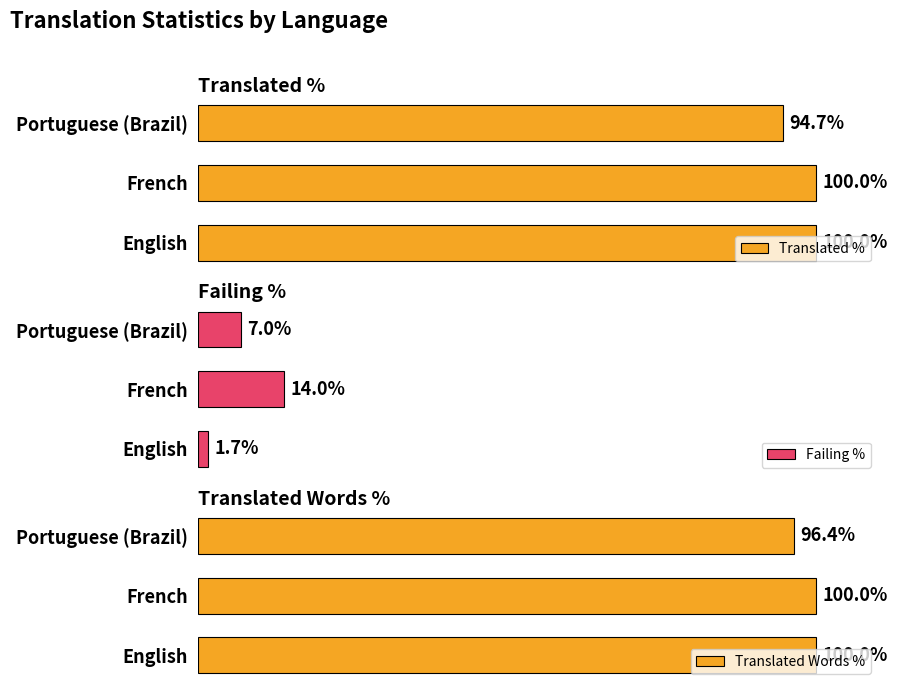

How many Translated Words % values are between 96 and 100?

3